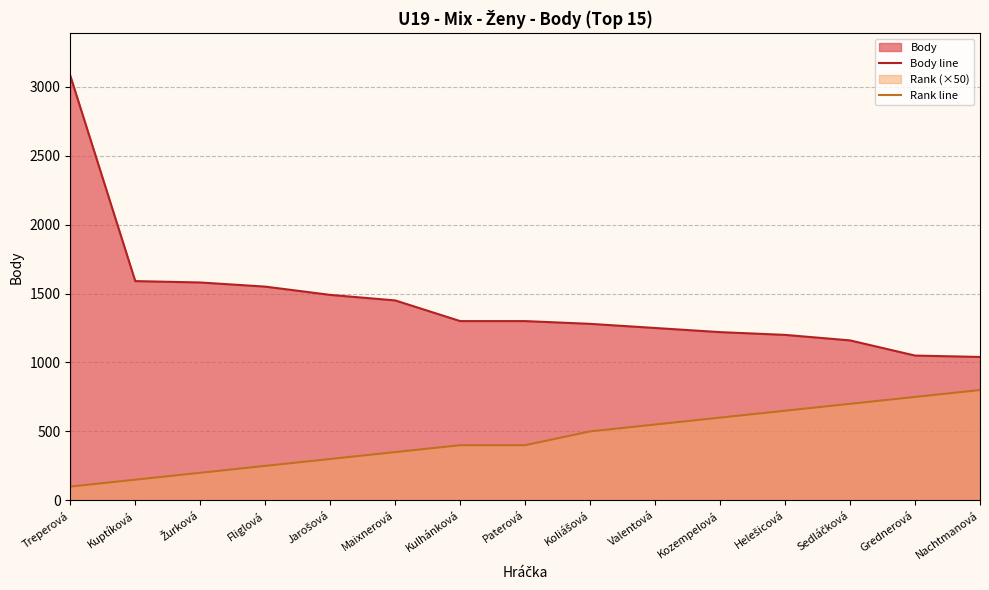

How many values in the Rank line series exceed 400?

7